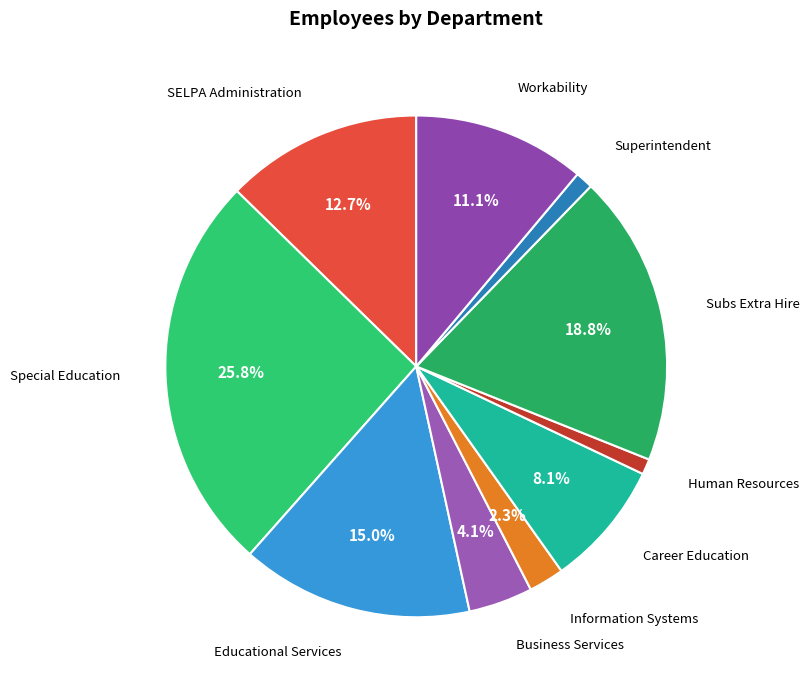

Count the number of slices in the pie.

10